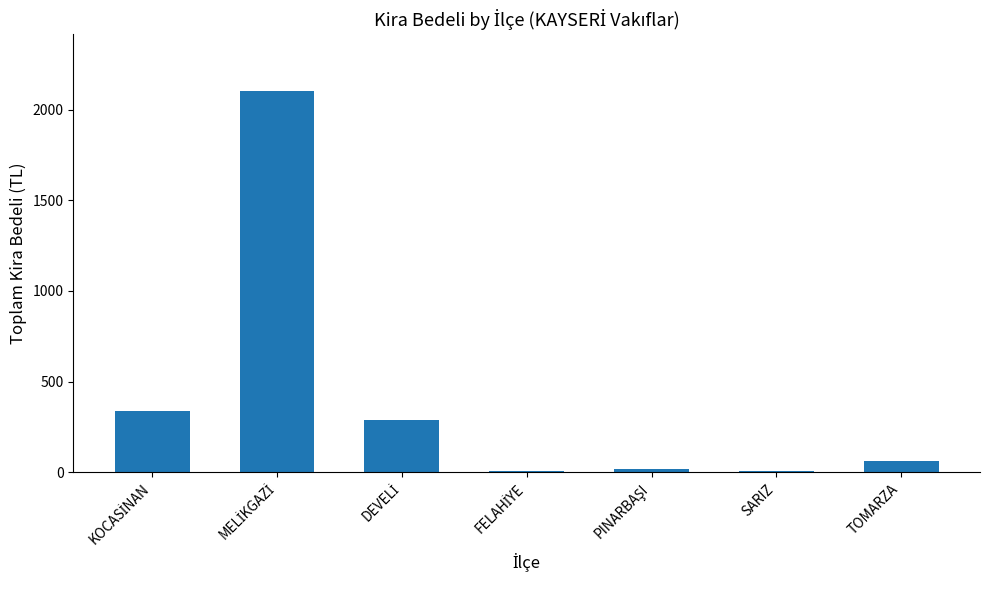

What is the sum of all values?

2830